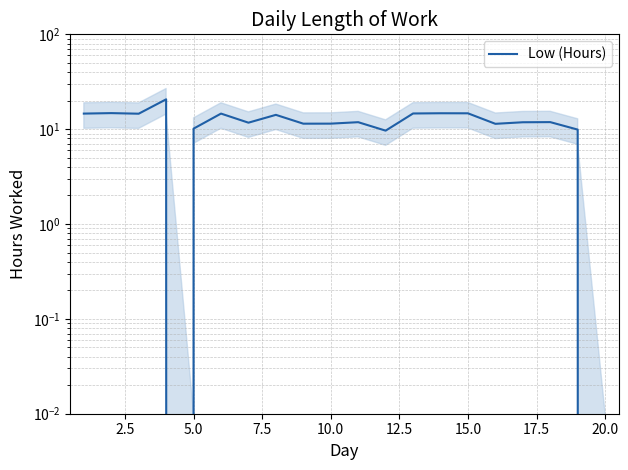

How many positive values are there?

19